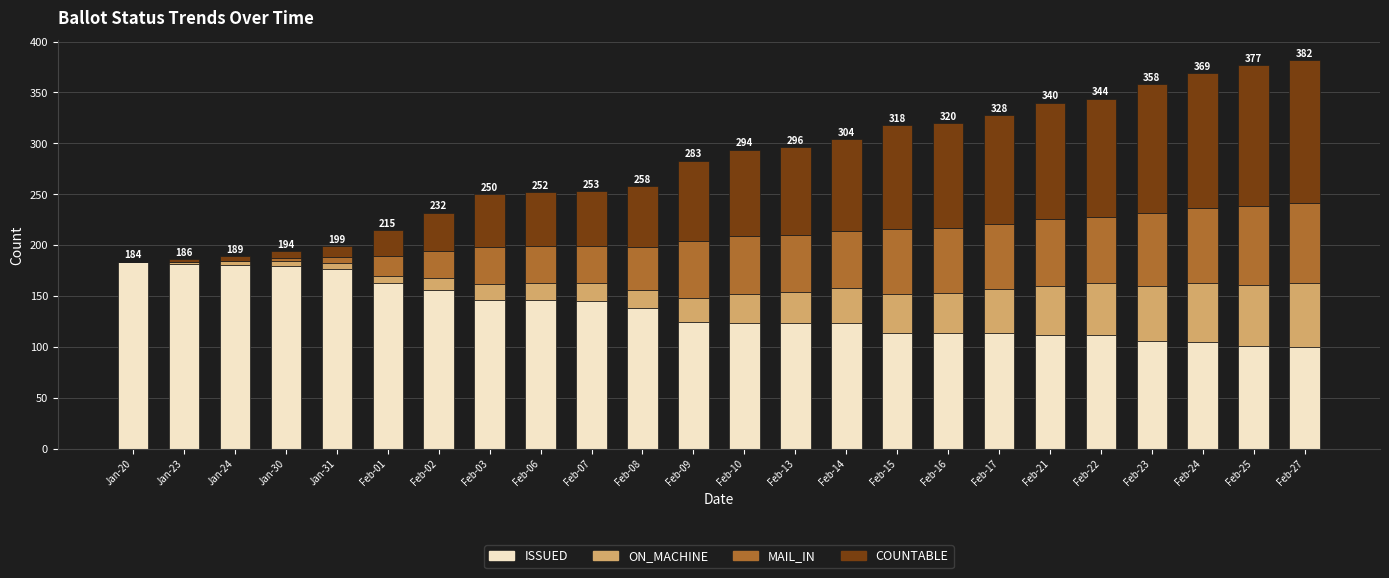

Count the number of categories in the chart.

24